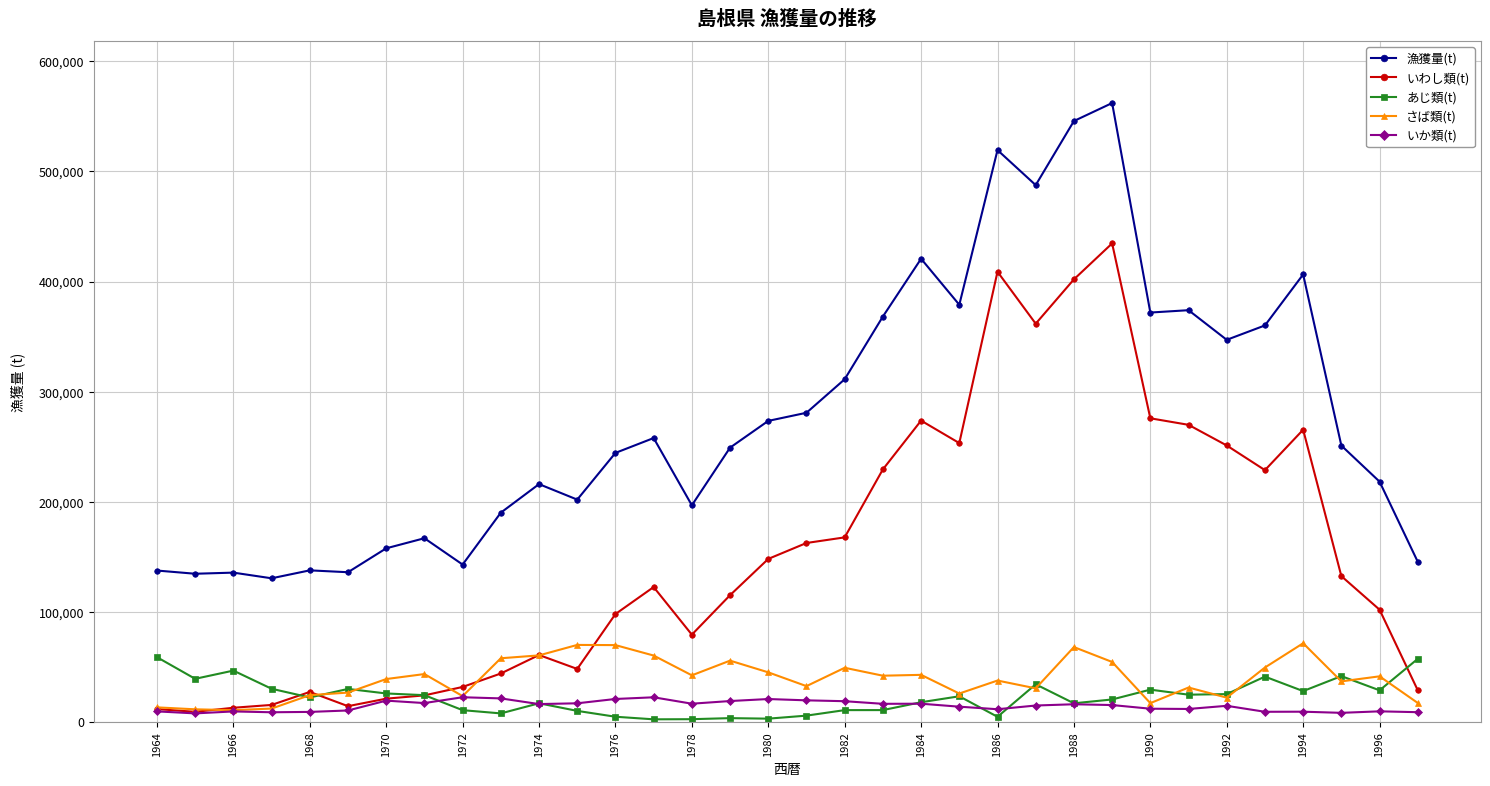

At how many categories does at least one series exceed 512310?

3